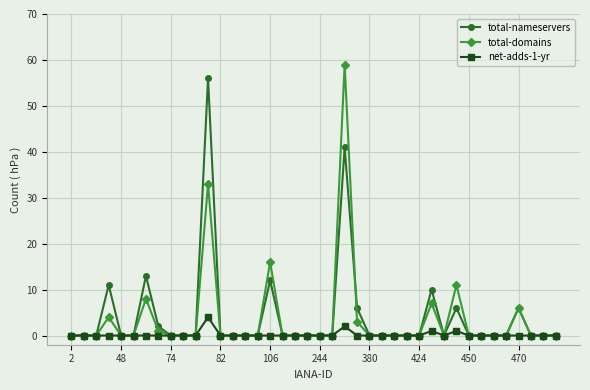

Does the chart have visible grid lines?

Yes